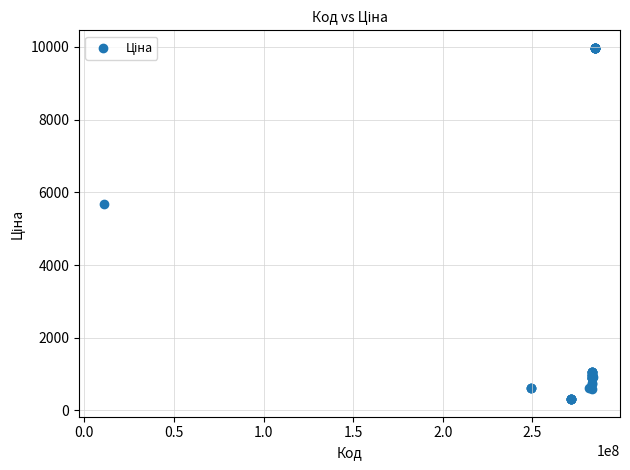

What Y value in the scatter plot is closest to 5142?

5673.8